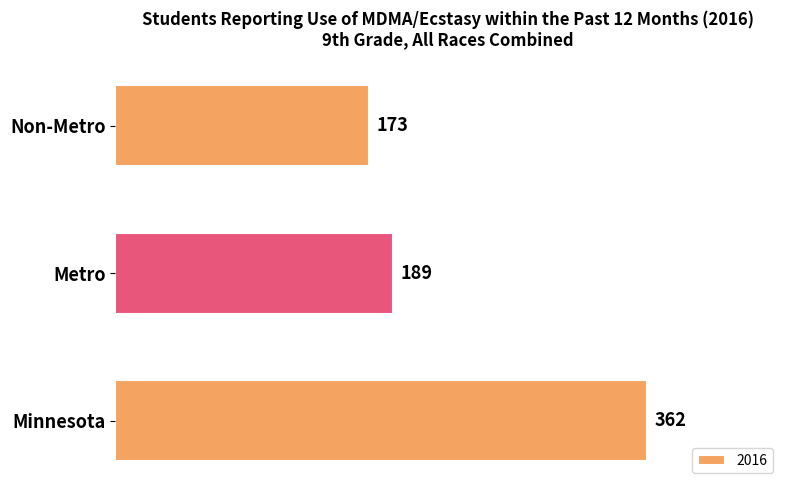

The chart shows a value of 580 at Minnesota. True or false?

False